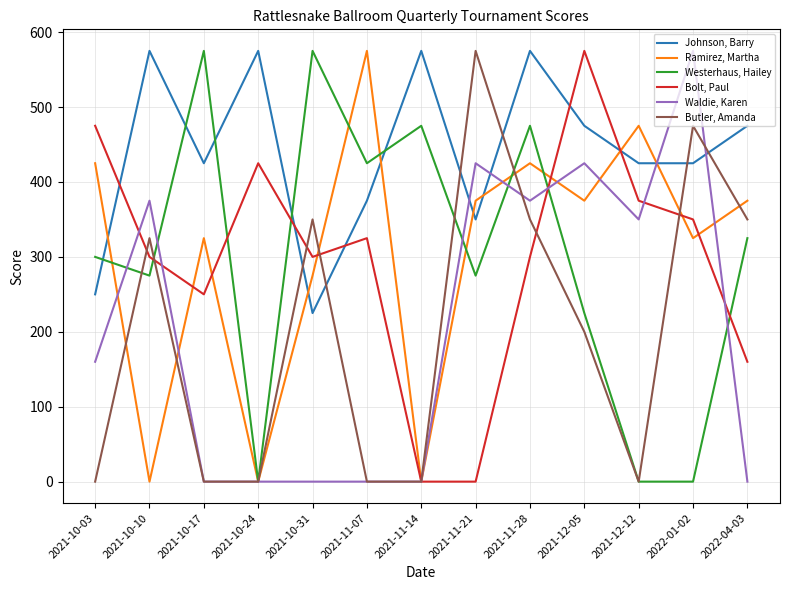

The value of Johnson, Barry at 2021-11-07 is 375. True or false?

True